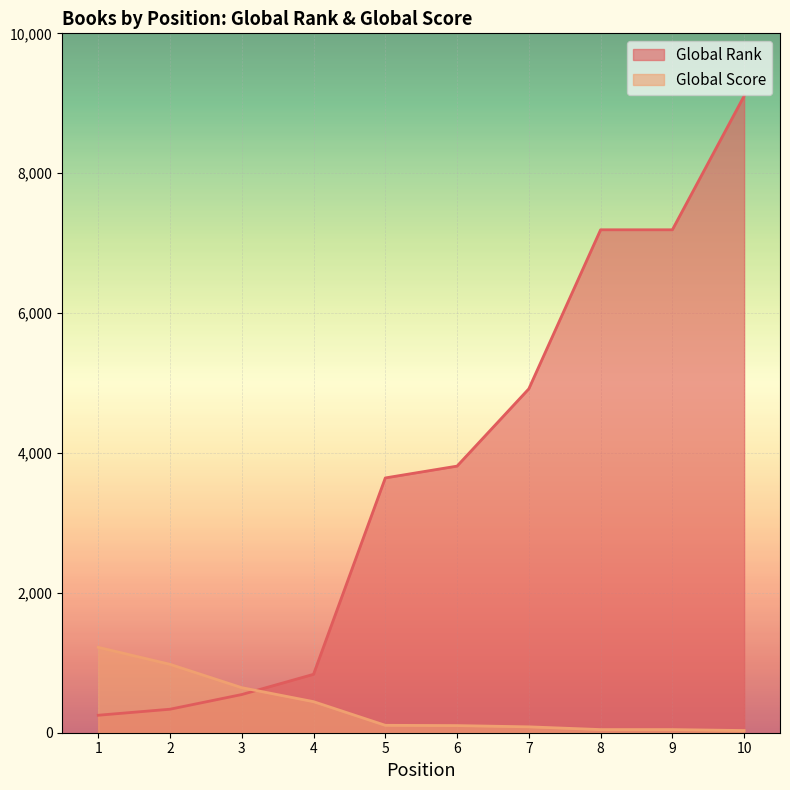

Reading right to left, list all the values displayed in this chart.

Global Rank: 10=9104	9=7191	8=7191	7=4917	6=3812	5=3643	4=835	3=546	2=336	1=250
Global Score: 10=31	9=45	8=45	7=84	6=102	5=106	4=444	3=644	2=978	1=1221